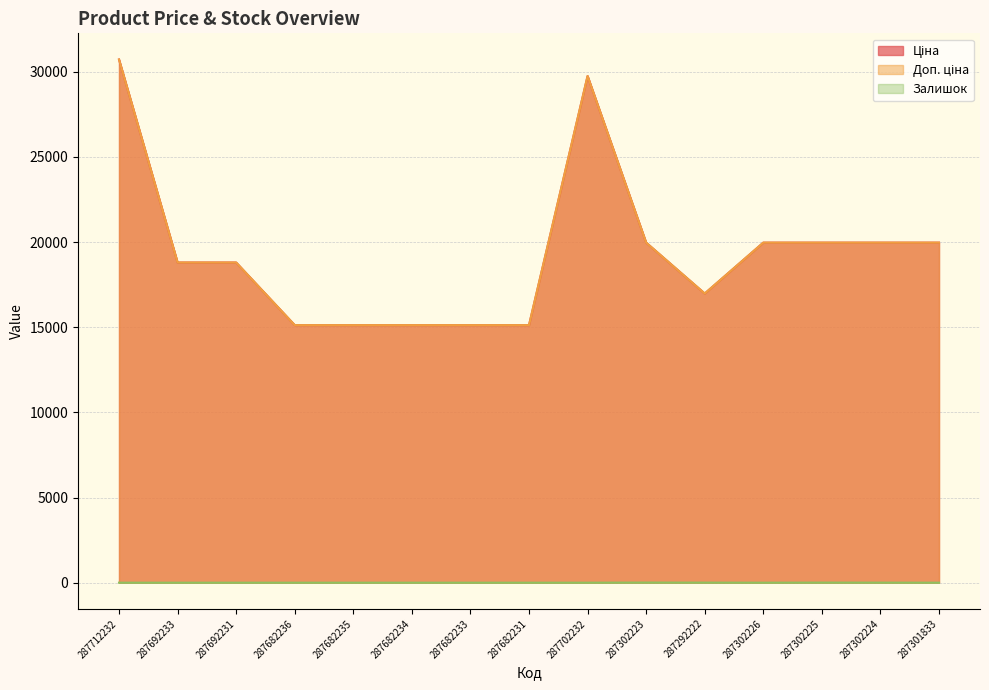

What are all the series names shown in the legend?

Ціна, Доп. ціна, Залишок